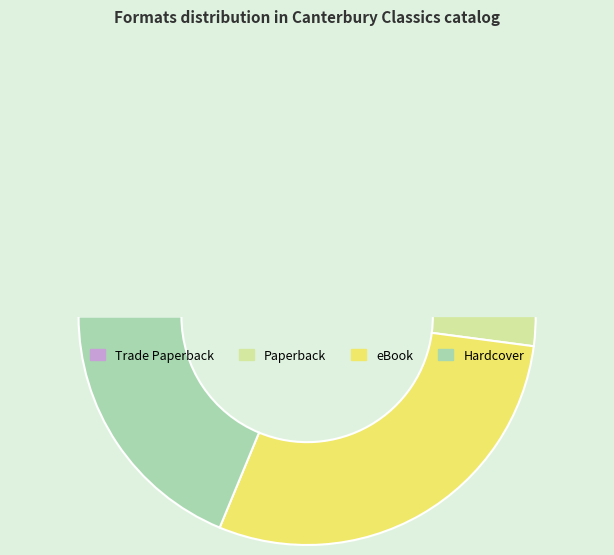

How many slices are in this pie chart?

4